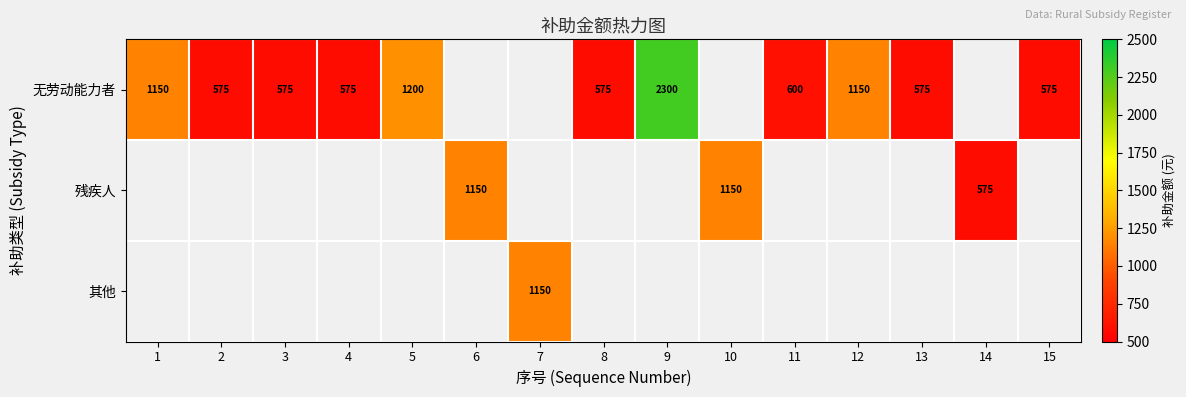

The value of 其他 at 7 is 1150. True or false?

True